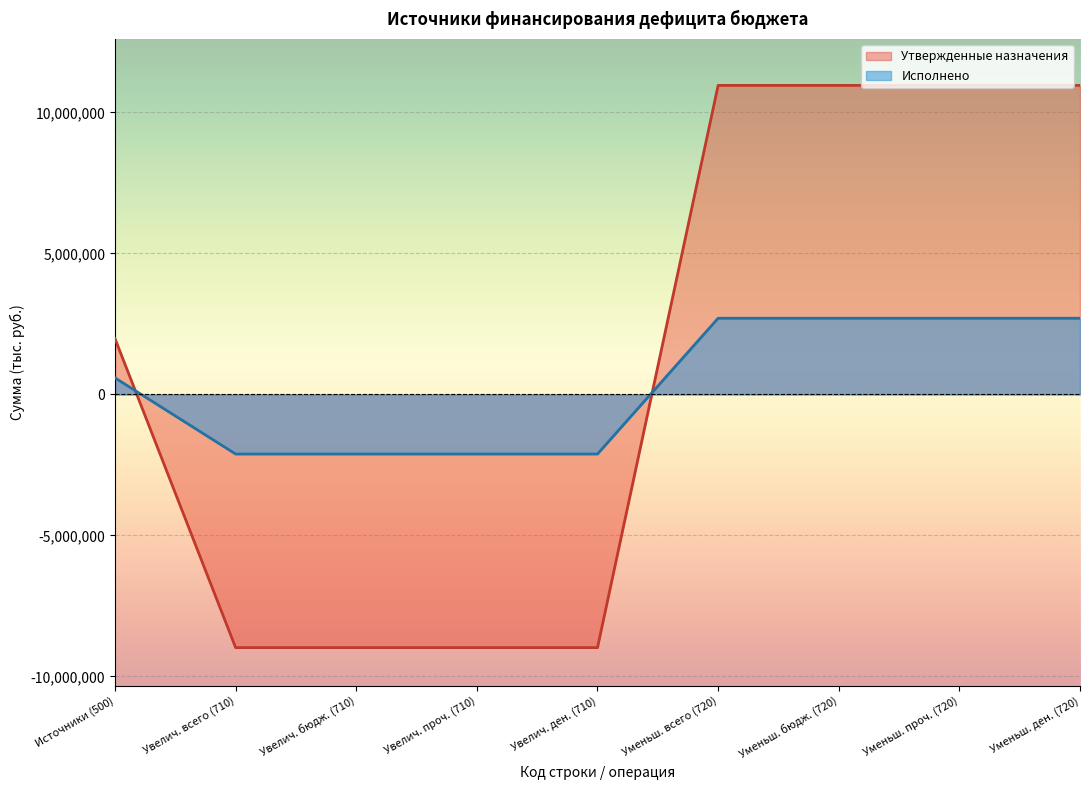

Reading left to right, transcribe all the data shown in this chart.

Утвержденные назначения: 1979709.9	-8979237.0	-8979237.0	-8979237.0	-8979237.0	10958946.9	10958946.9	10958946.9	10958946.9
Исполнено: 587631.4	-2113664.9	-2113664.9	-2113664.9	-2113664.9	2701296.3	2701296.3	2701296.3	2701296.3